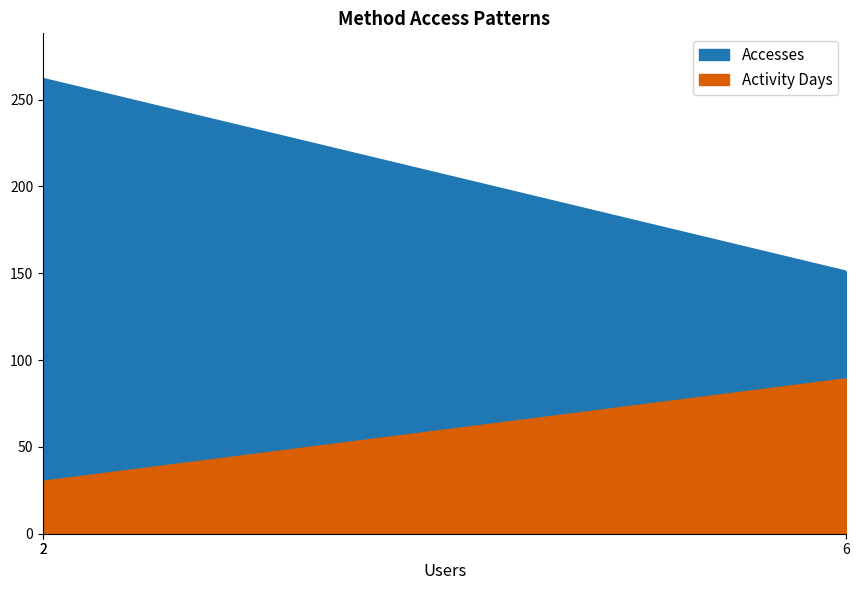

At which category is the sum across all series the highest?

2